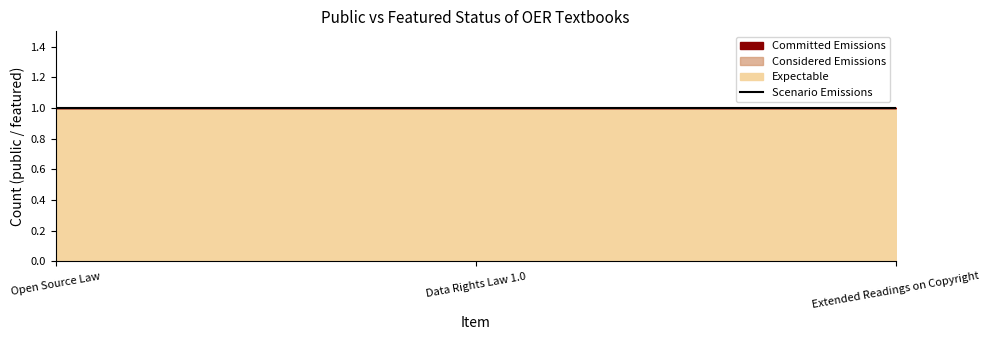

Which series has the largest range (max minus min)?

Committed Emissions